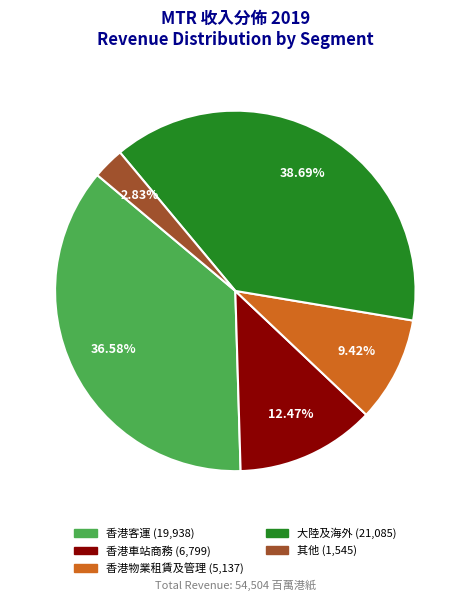

How many slices are in this pie chart?

5